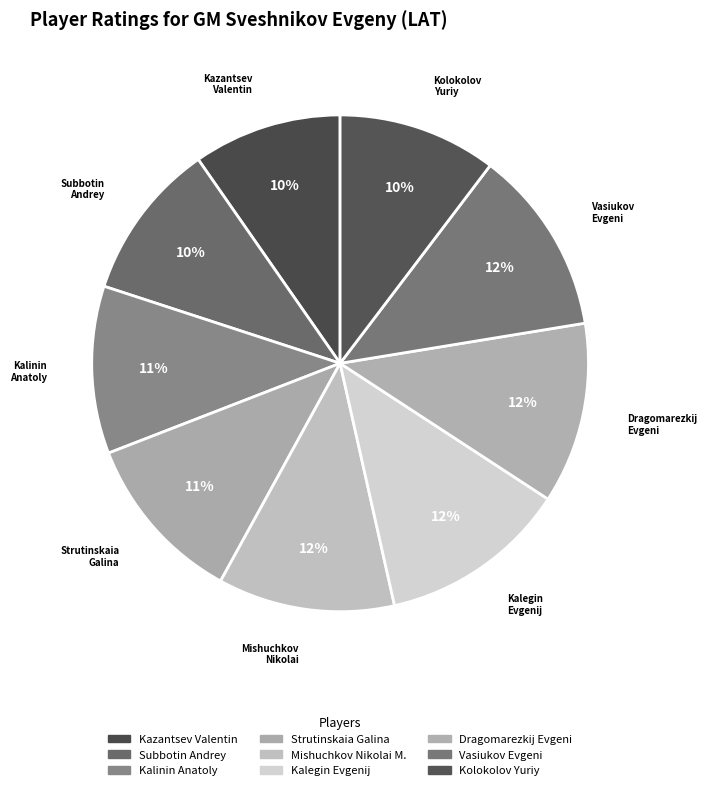

Does Kalegin Evgenij account for over 50% of the chart?

No